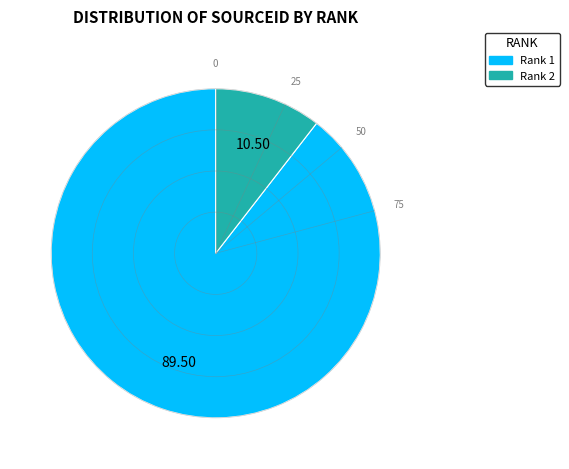

Which category has the smallest portion of the pie?

Rank 2